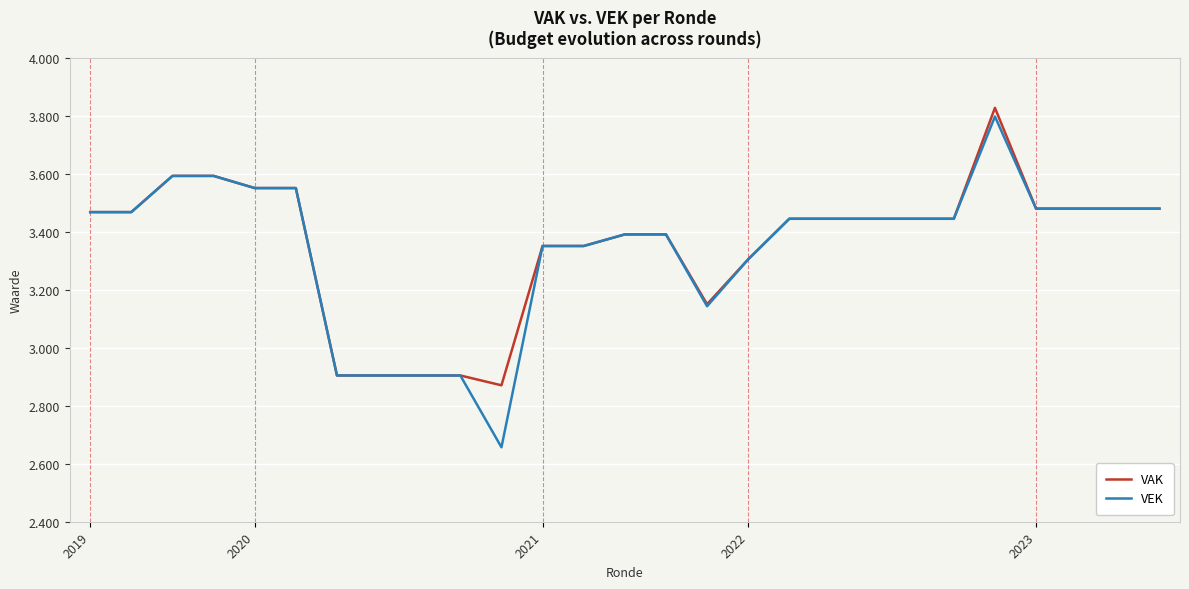

What is the maximum value for VAK?

3829